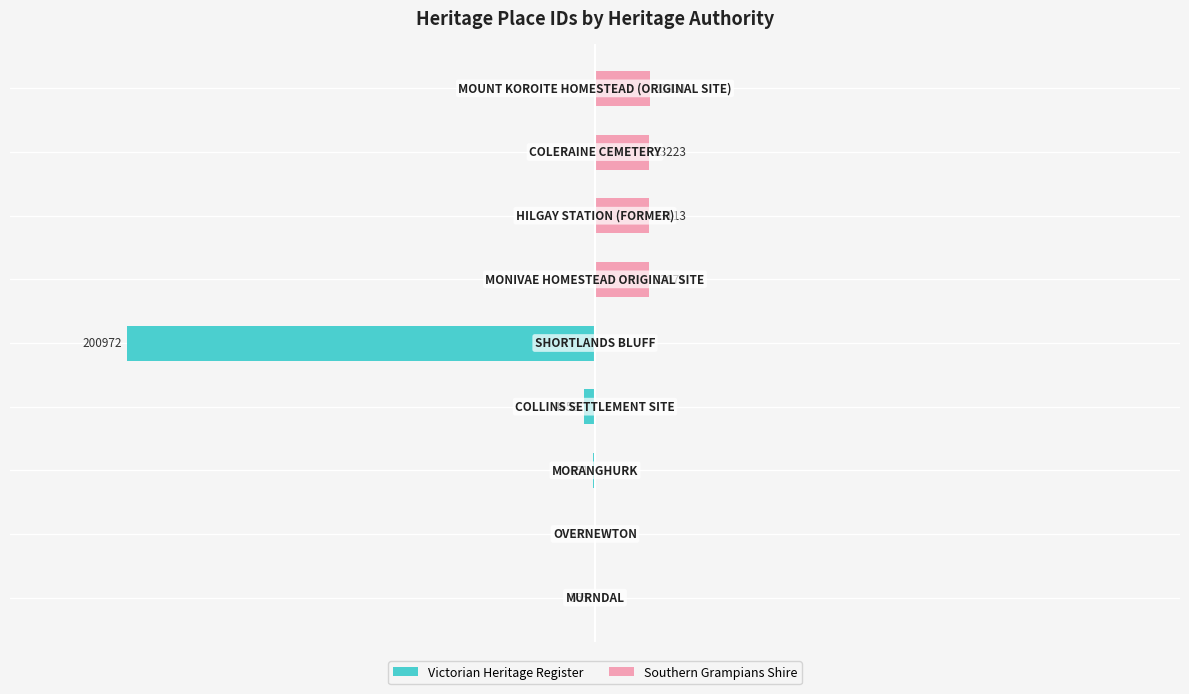

Which series has the widest spread of values?

Victorian Heritage Register